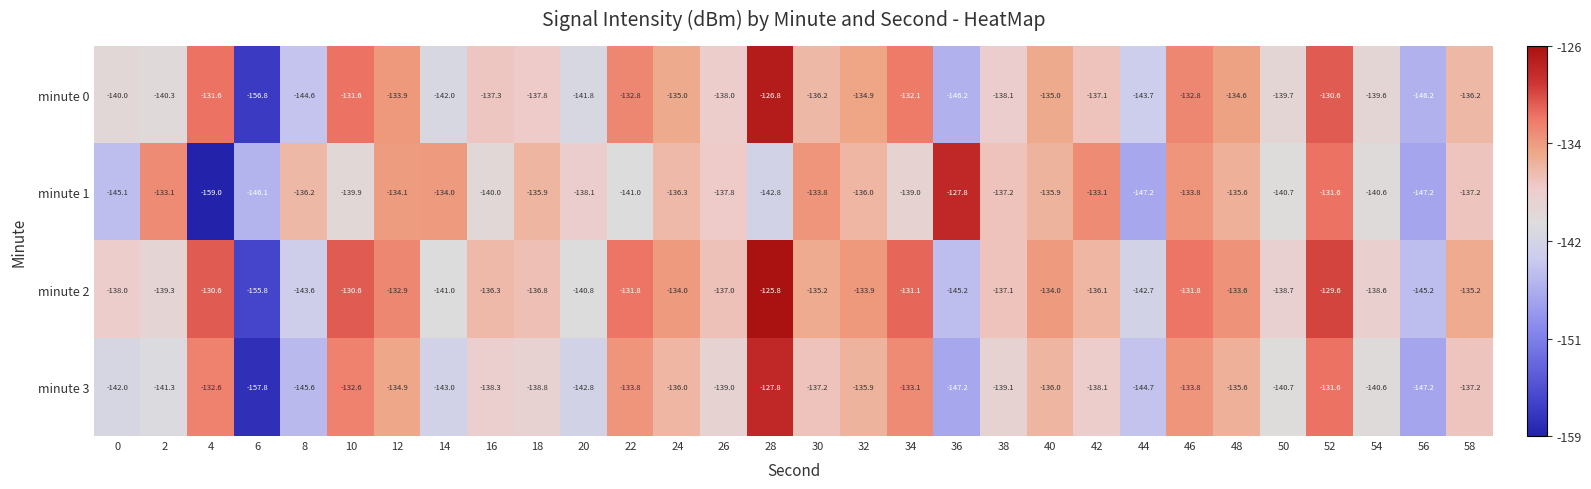

What is the difference between the maximum and minimum values in the minute 3 series?

30.0